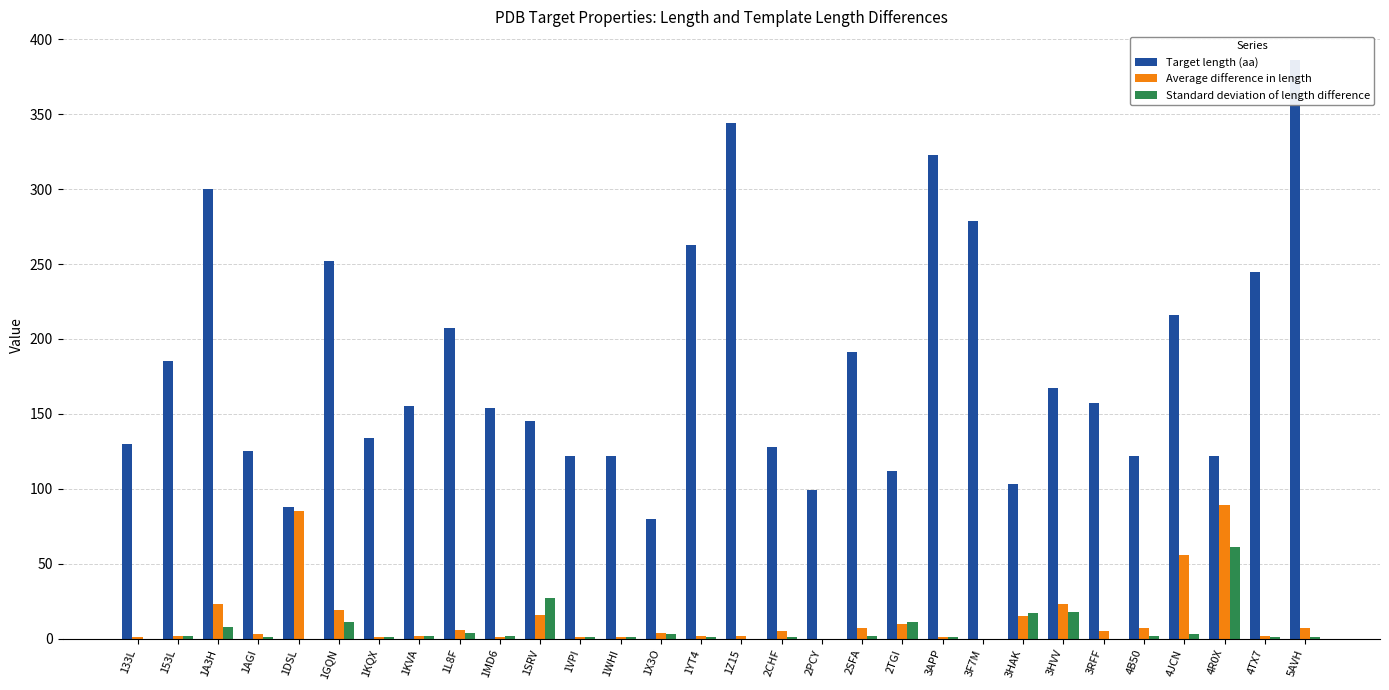

Does the chart contain any negative values?

No